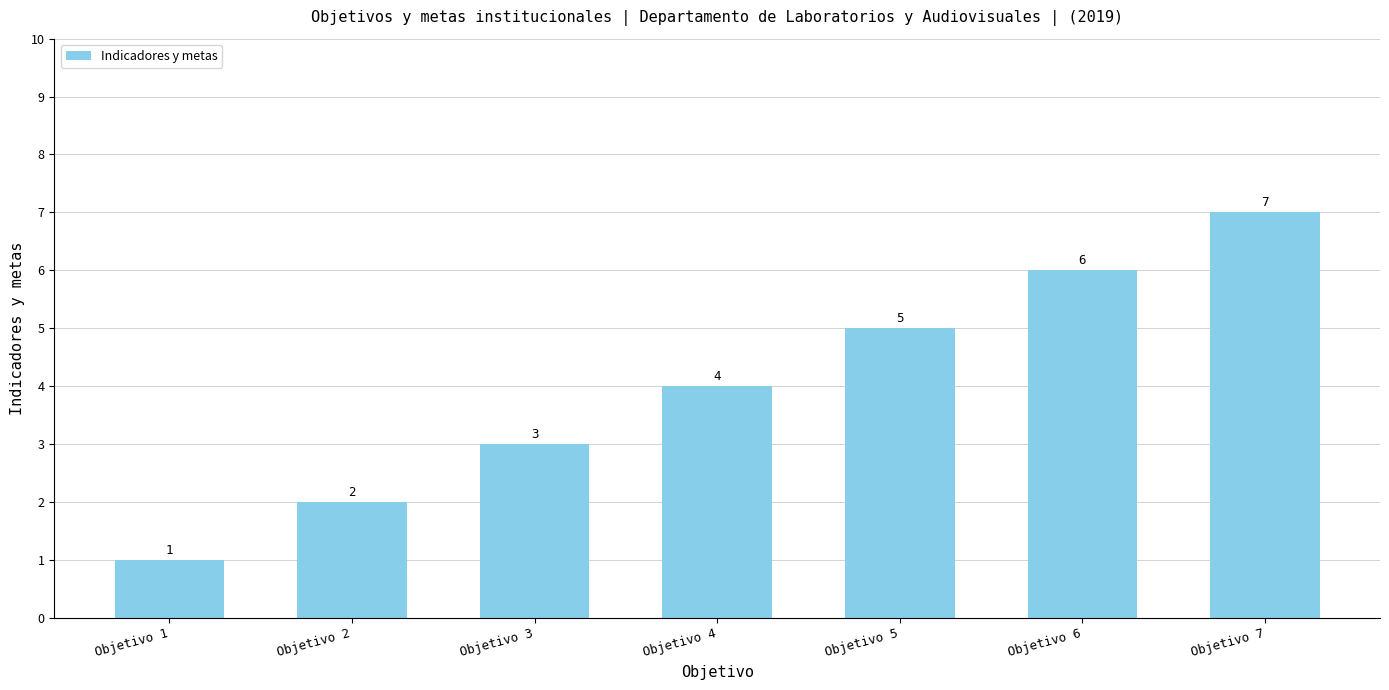

Which has a higher value, Objetivo 6 or Objetivo 5?

Objetivo 6